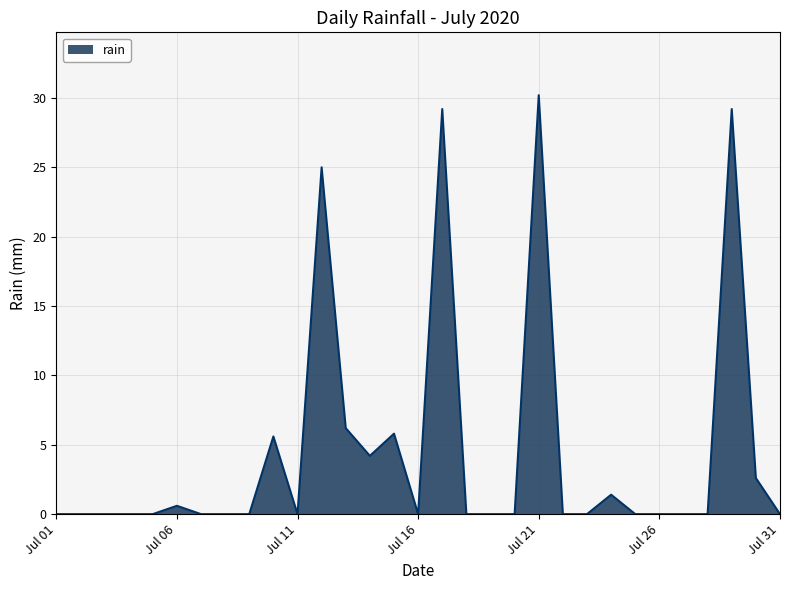

Where is the data nearest to the value 15?

2020-07-13